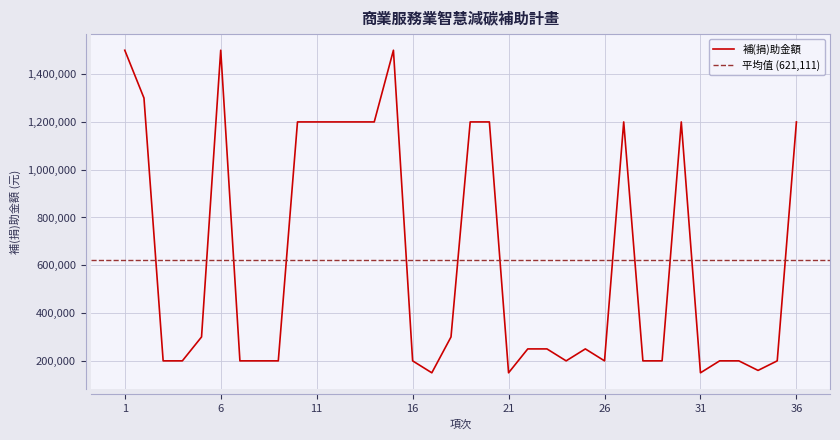

Count the number of categories in the chart.

36